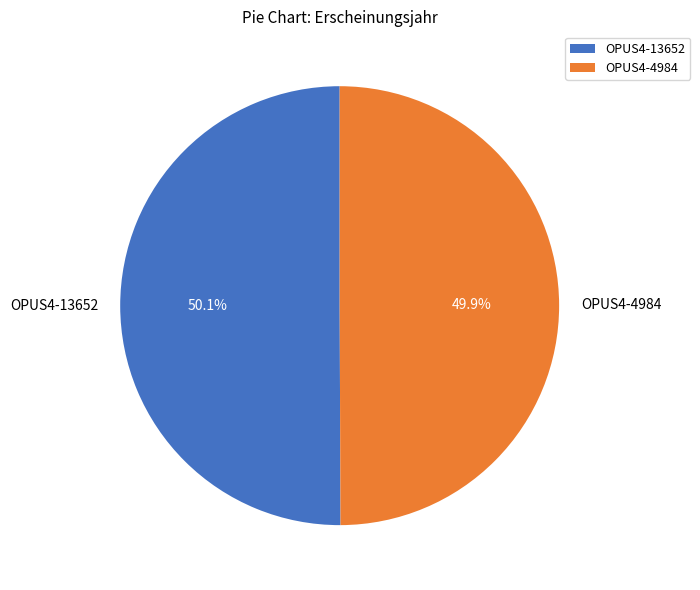

Is it true that OPUS4-4984 is 50% of the pie?

True